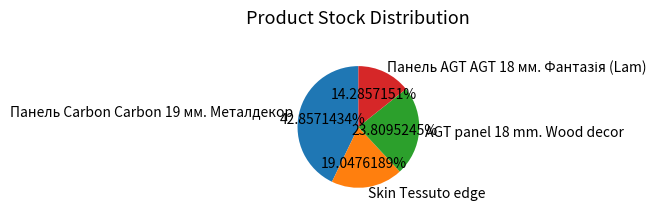

To the nearest percent, what is the average slice percentage?

25%